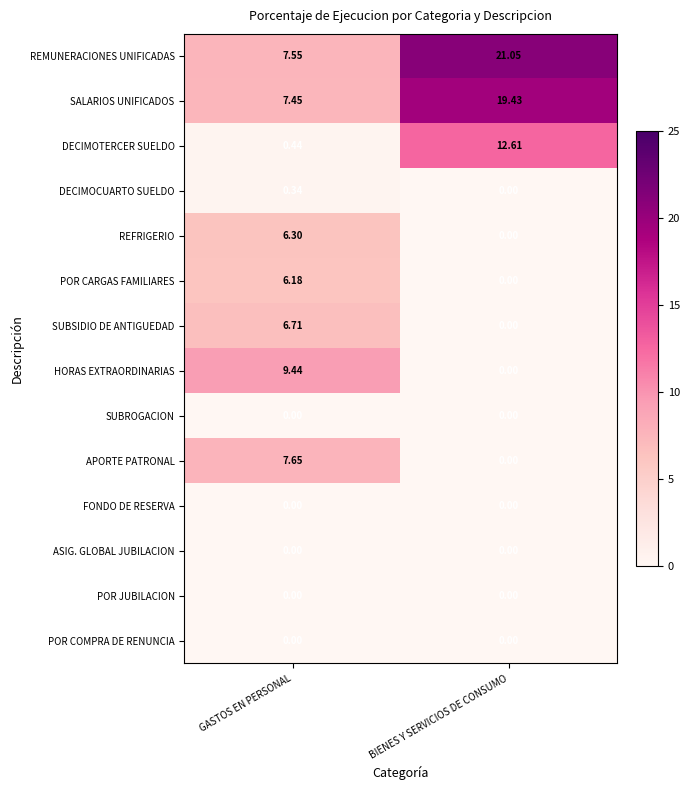

Which series has the largest range (max minus min)?

REMUNERACIONES UNIFICADAS